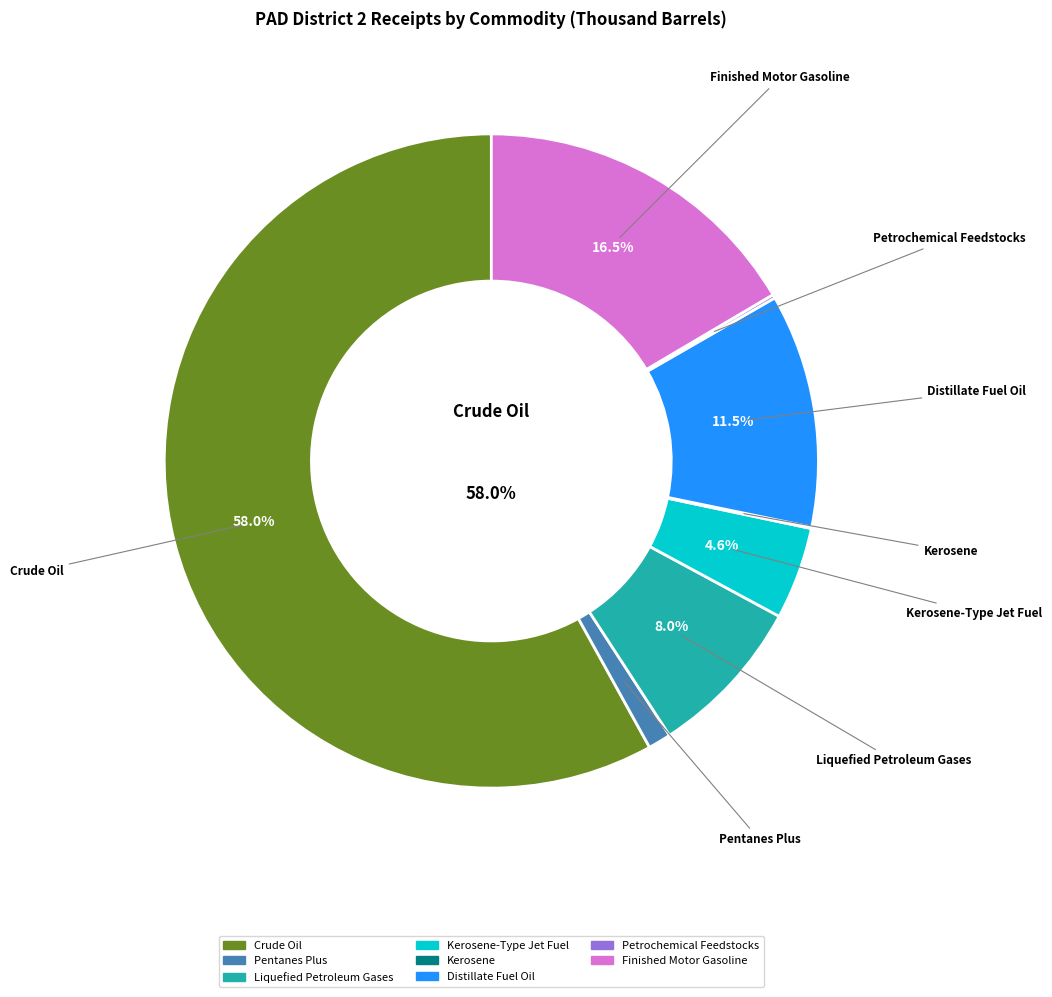

Is there a majority slice in this chart?

Yes